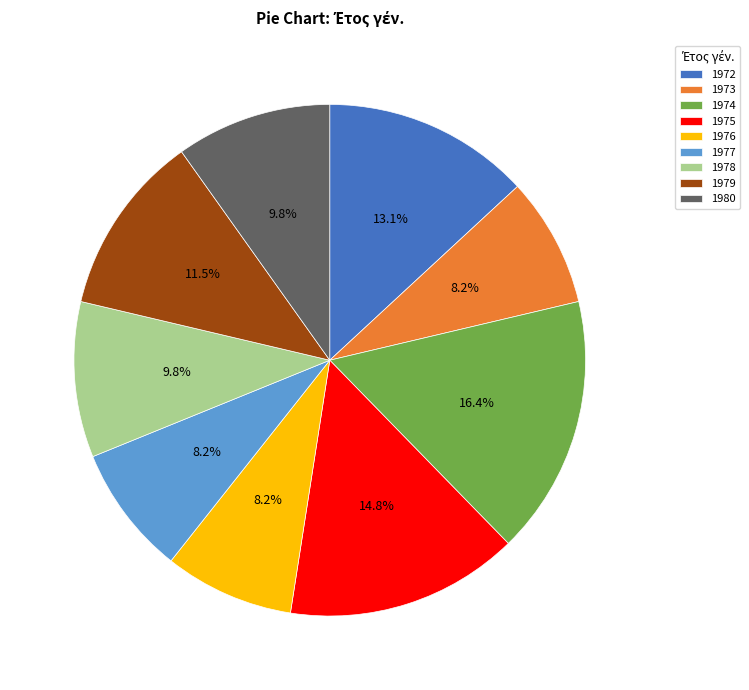

To the nearest percent, what is the difference between the largest and smallest slice percentages?

8%